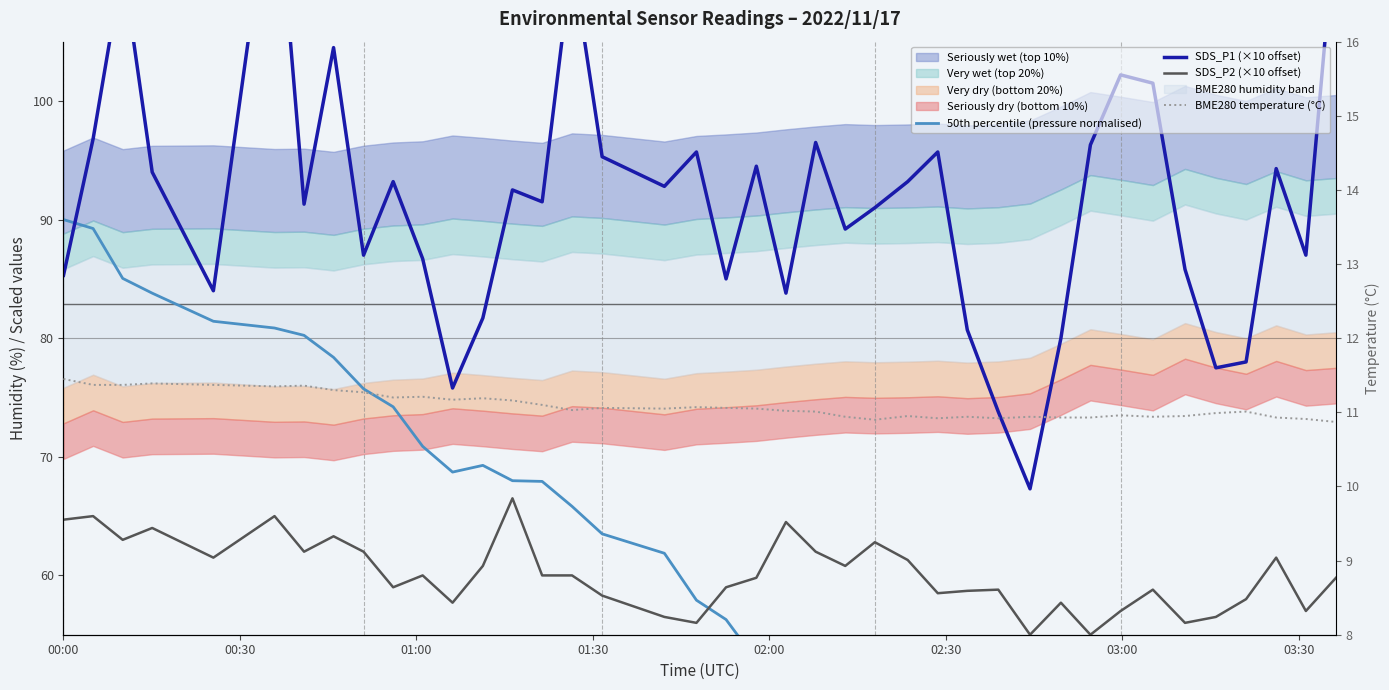

What is the minimum value shown in the chart?

10.9